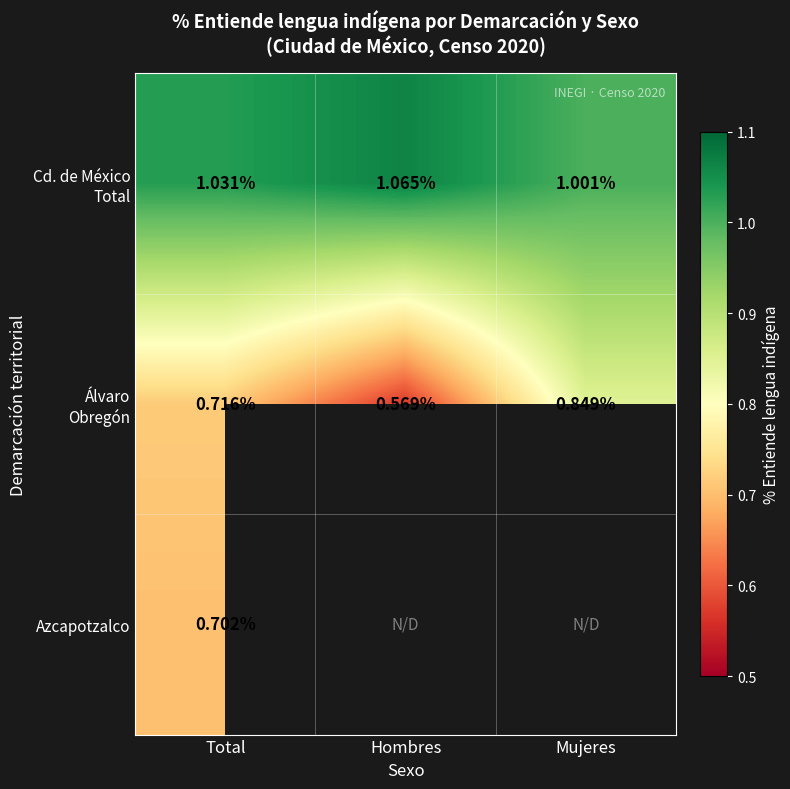

What is the difference between the maximum and minimum values in the Cd. de México Total series?

0.1